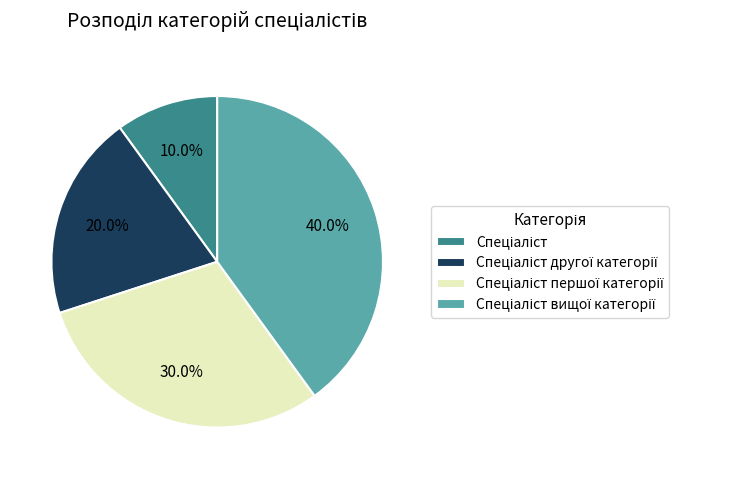

Is there any slice that represents more than half of the pie?

No